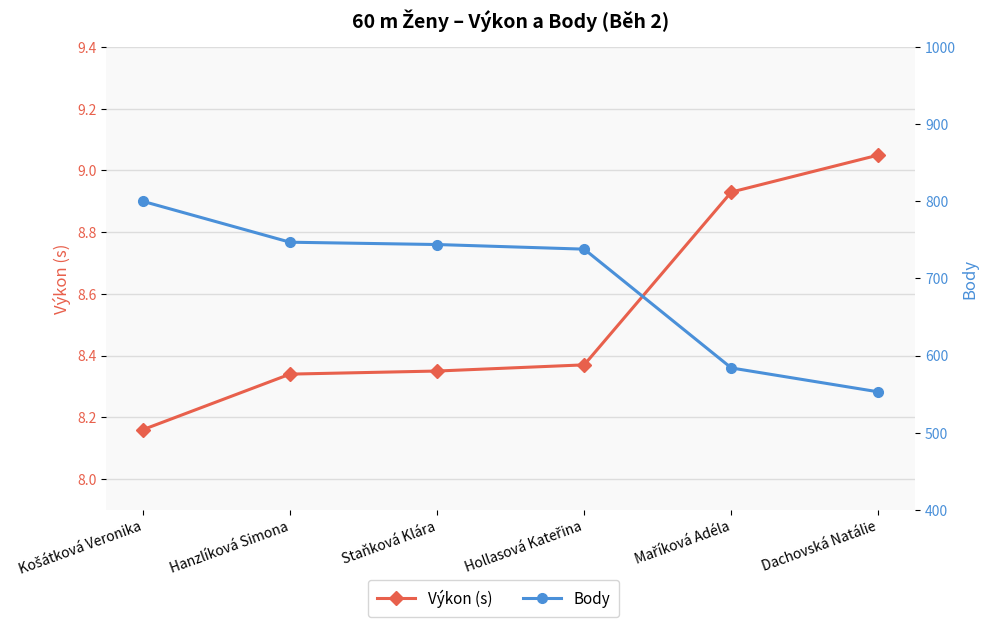

The value of Výkon (s) at Hanzlíková Simona is 4.3. True or false?

False